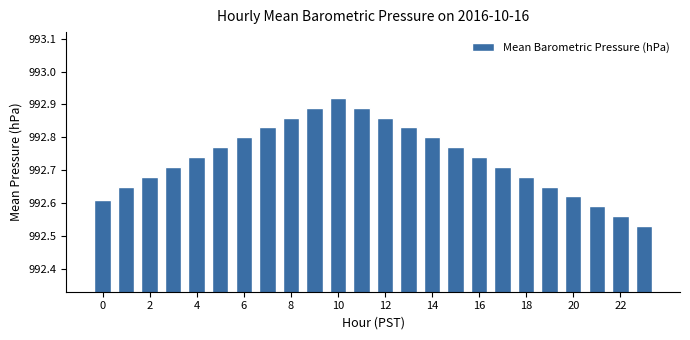

Count the values in the range 992 to 993.

24